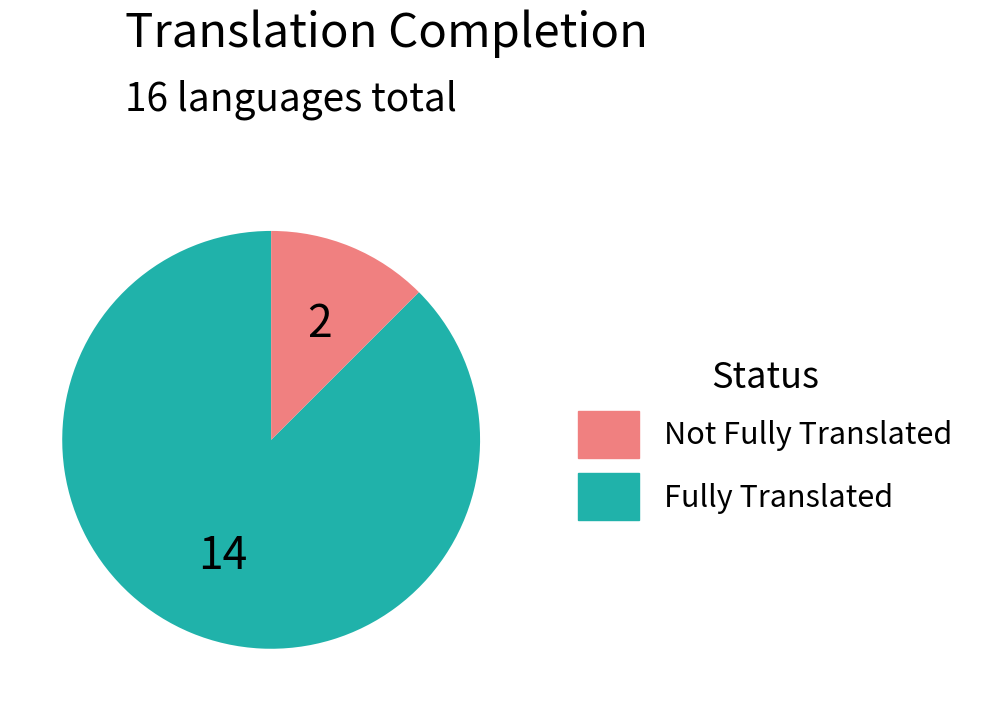

Does any single category account for the majority?

Yes